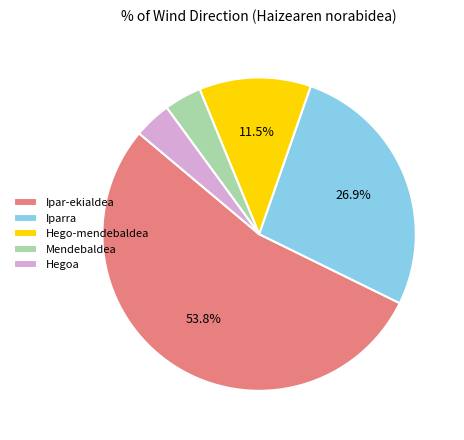

Do Mendebaldea and Iparra together represent more than half of the pie?

No